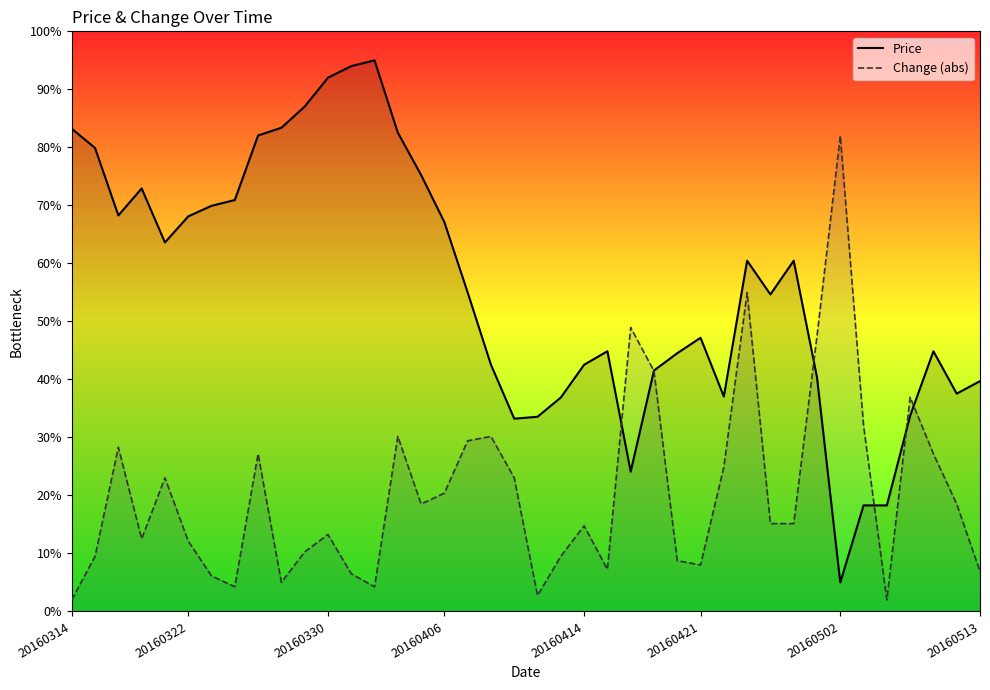

Rank the series by their average value, from lowest to highest.

Change (abs), Price